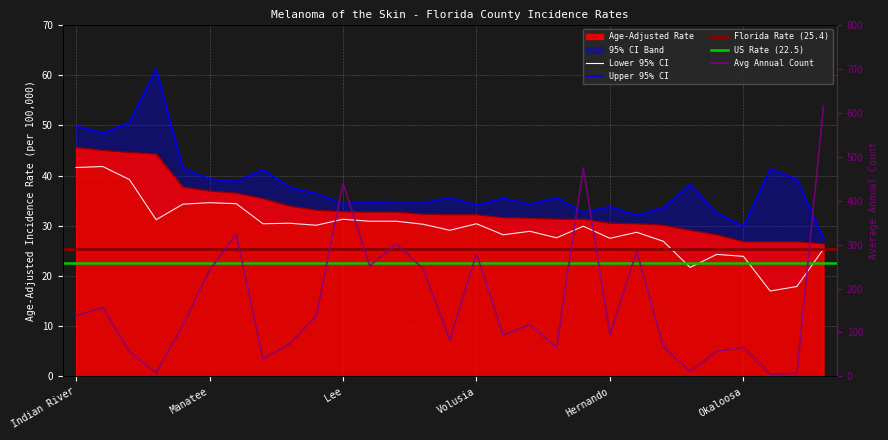

True or false: Lower 95% CI has more than 2 interior local peaks.

True